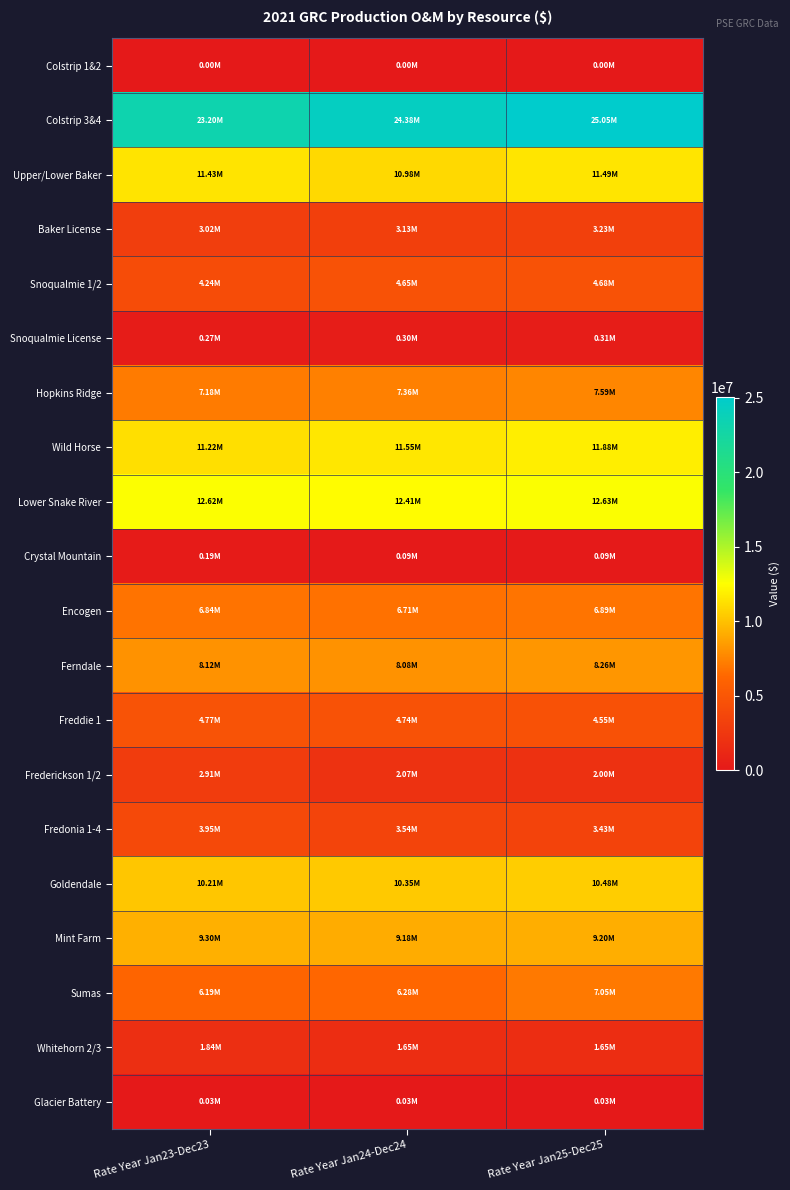

What is the greatest value displayed?

25054763.4